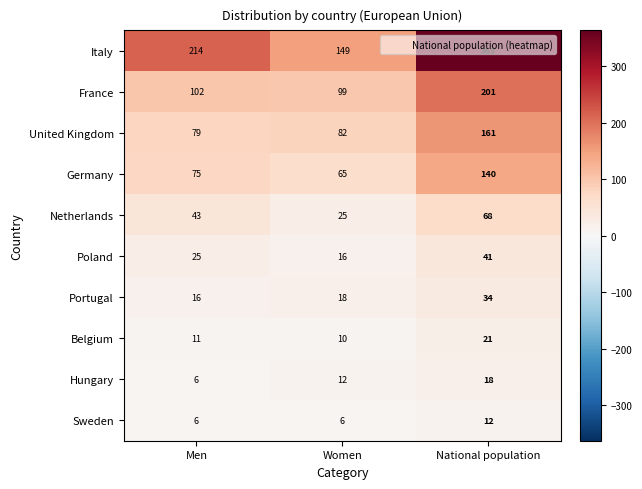

Read the Belgium value at Women.

10